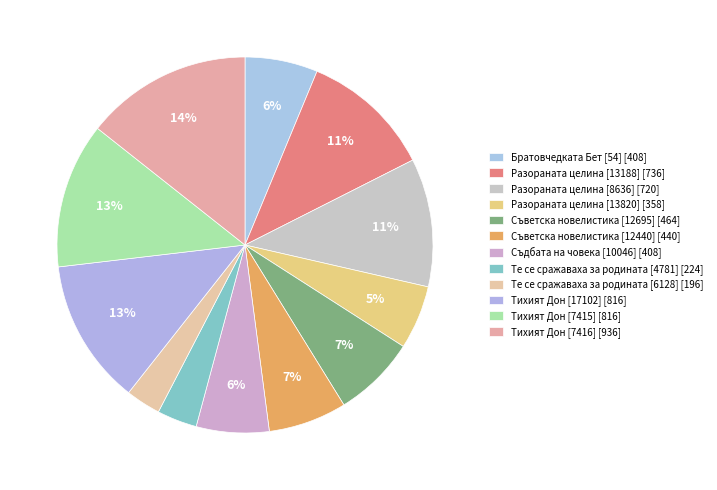

How many slices are in this pie chart?

12